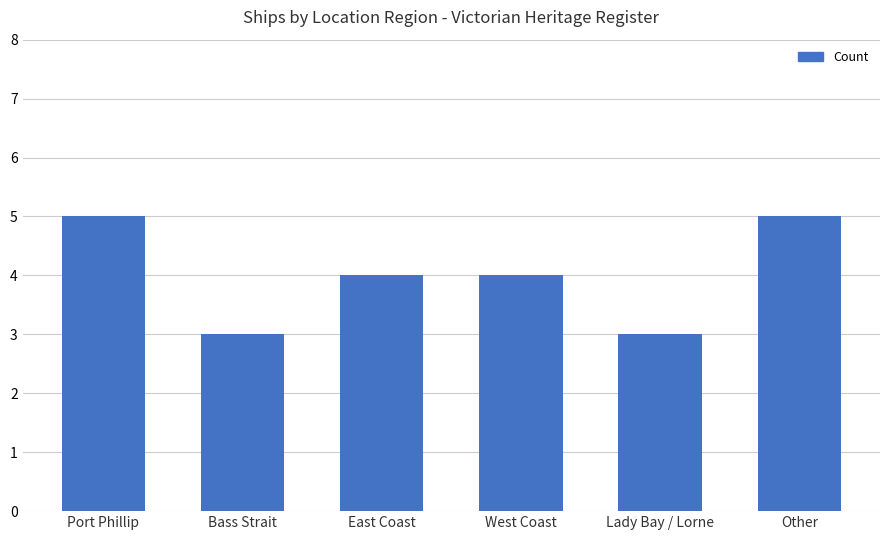

Count the values in the range 3 to 5.

6